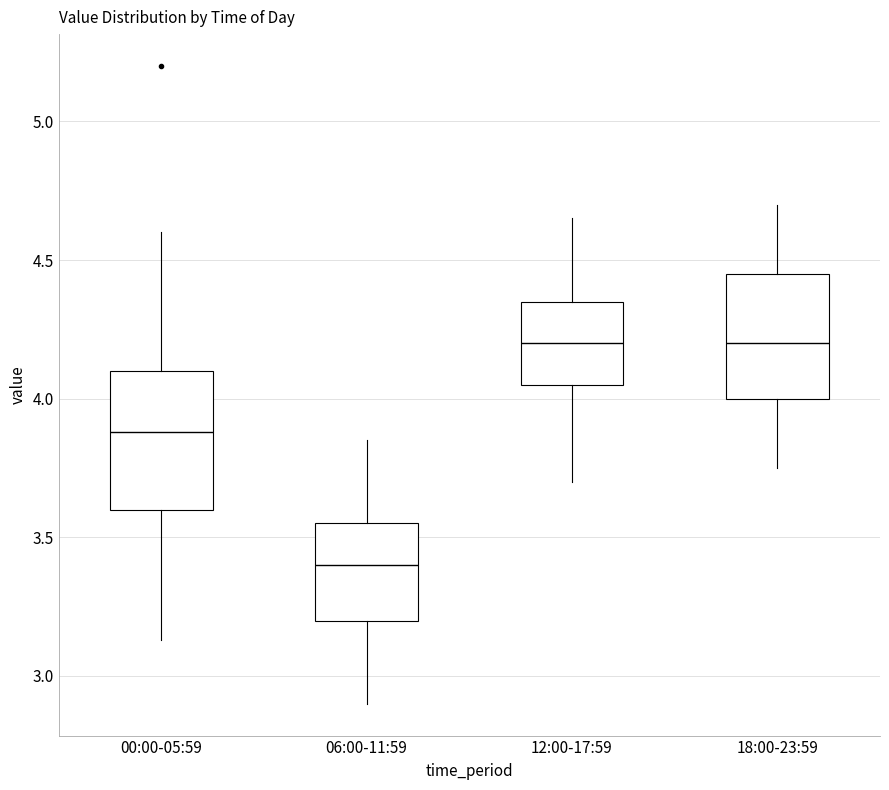

Which box has the lowest median line?

06:00-11:59